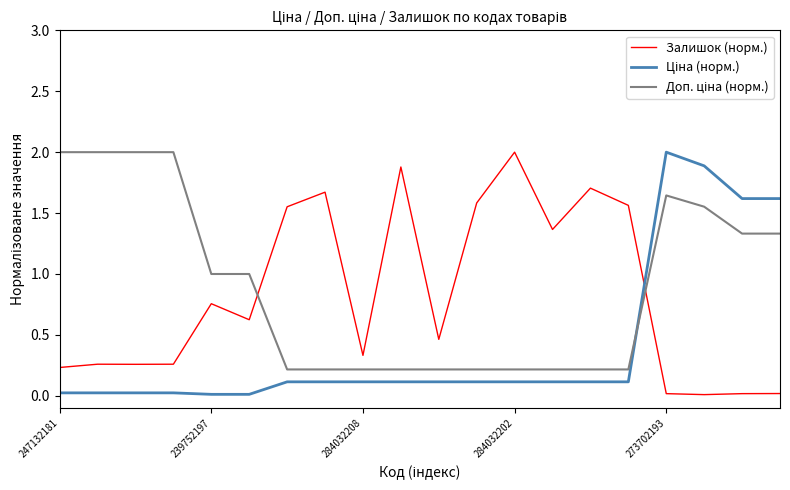

What is the maximum value shown in the chart?

2.0